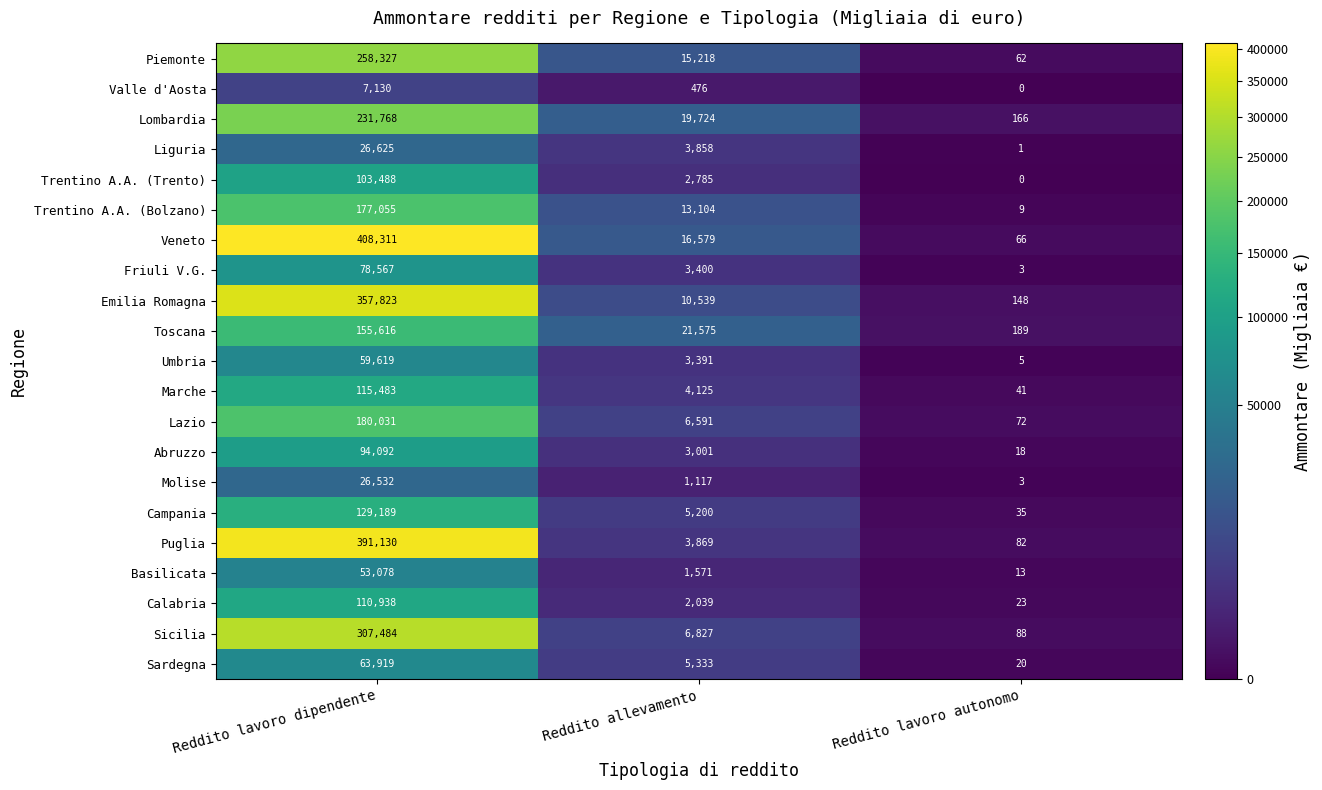

At Reddito lavoro dipendente, list the series in order from largest to smallest.

Veneto, Puglia, Emilia Romagna, Sicilia, Piemonte, Lombardia, Lazio, Trentino A.A. (Bolzano), Toscana, Campania, Marche, Calabria, Trentino A.A. (Trento), Abruzzo, Friuli V.G., Sardegna, Umbria, Basilicata, Liguria, Molise, Valle d'Aosta